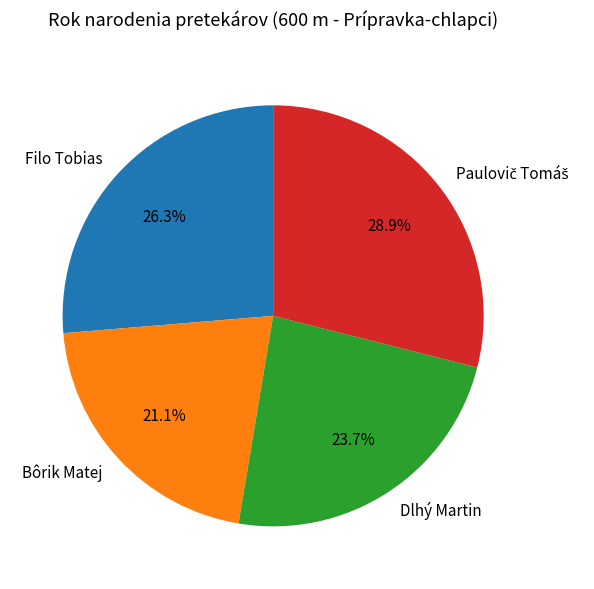

What is the smallest slice in the pie chart?

Bôrik Matej